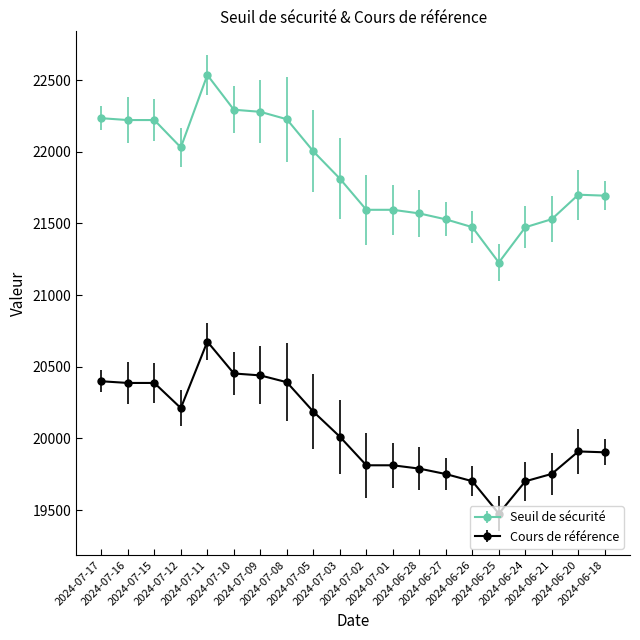

What is the difference between the second highest and second lowest values in the Cours de référence series?

752.6